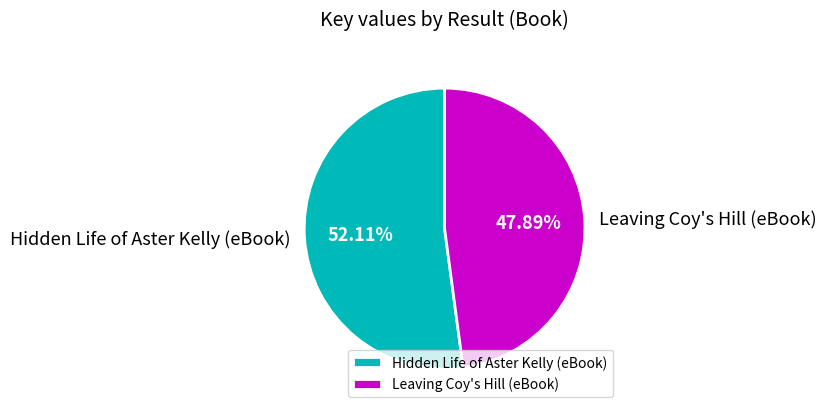

The Leaving Coy's Hill (eBook) slice represents 48% of the pie. True or false?

True